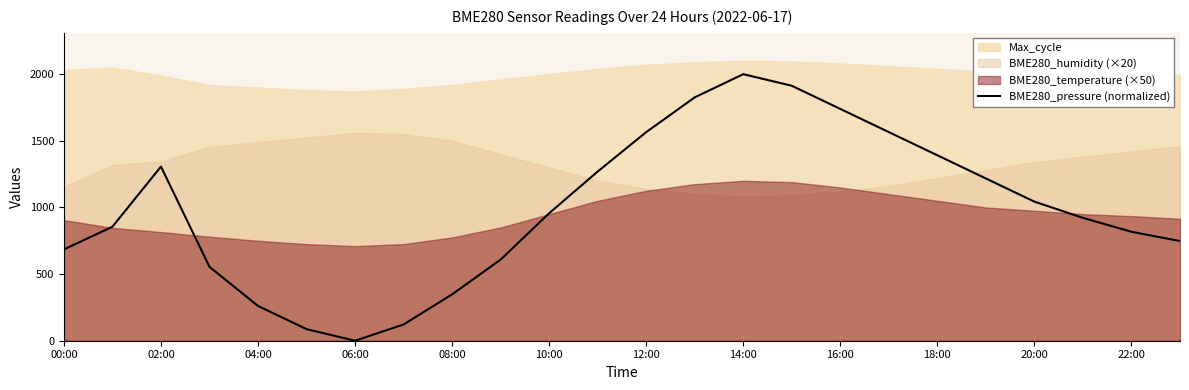

Which category has the lowest value in the BME280_pressure (normalized) series?

06:00